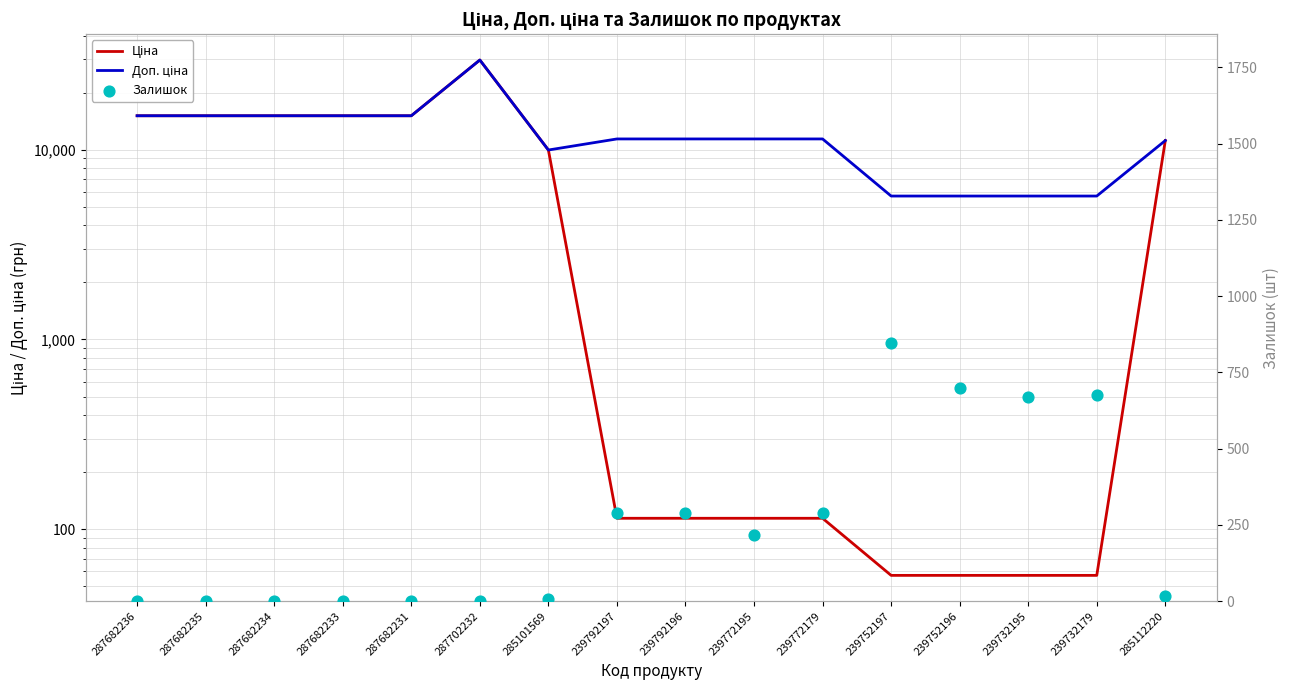

At which category is the sum across all series the highest?

287702232